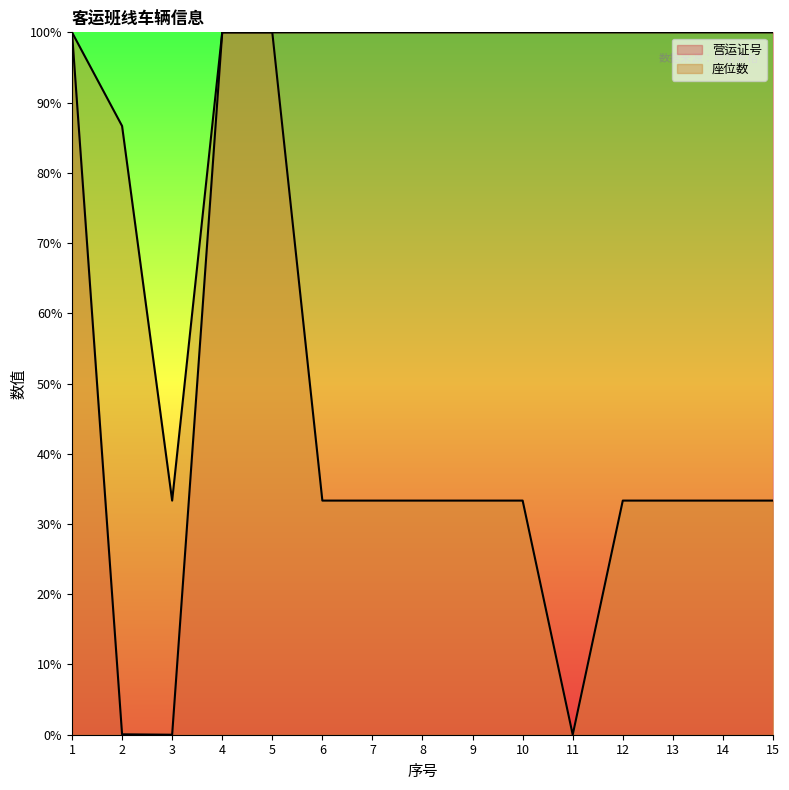

At which label does 营运证号 reach its minimum?

3